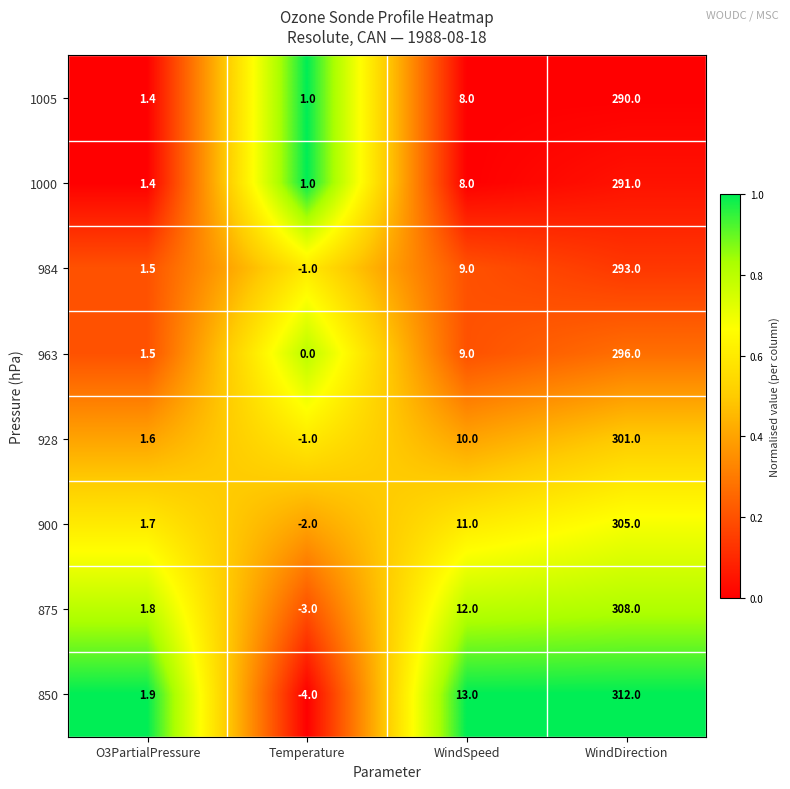

Which series has the largest total across all categories?

850